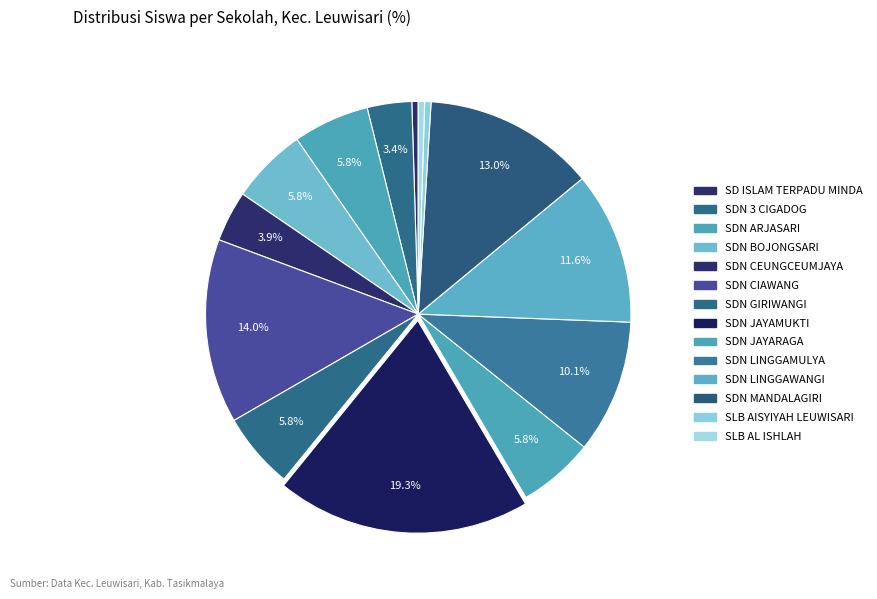

Which category has the biggest portion of the pie?

SDN JAYAMUKTI